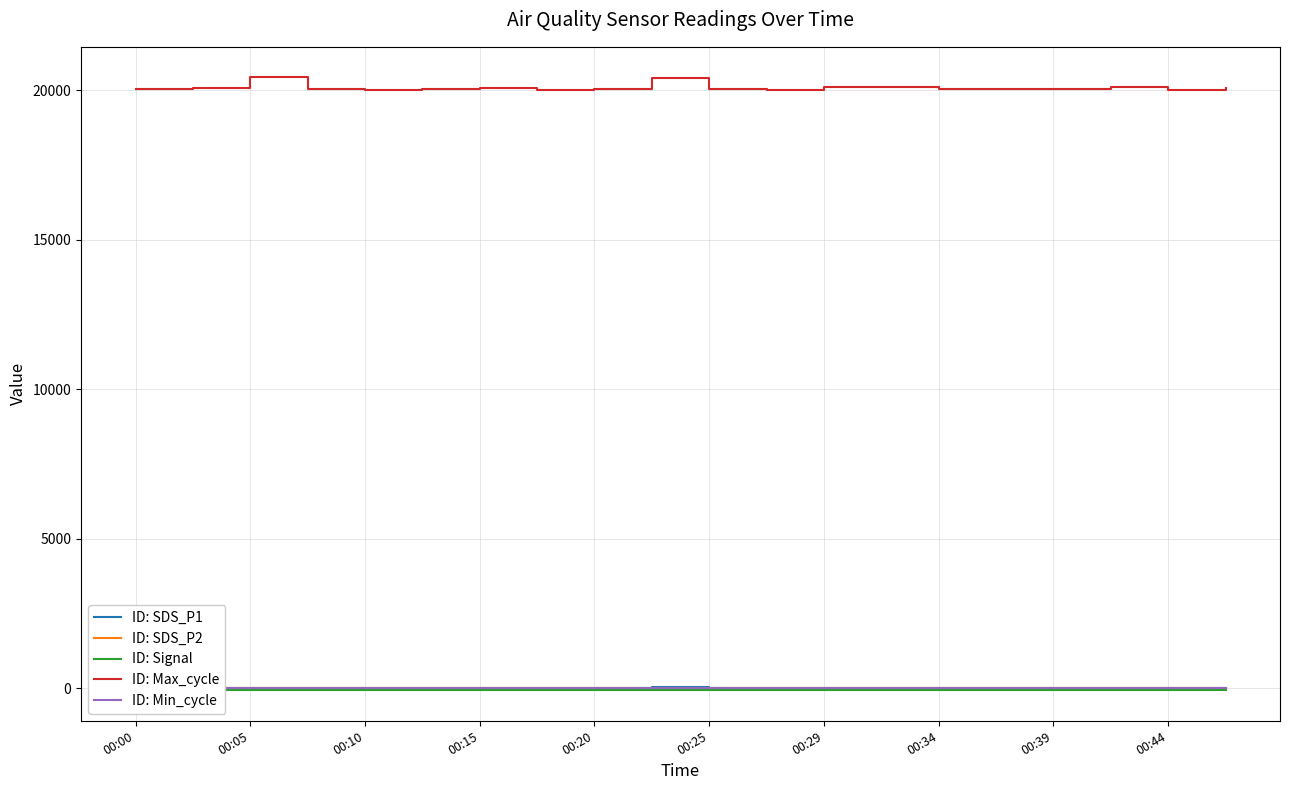

What is the lowest value of the Signal series?

-59.0